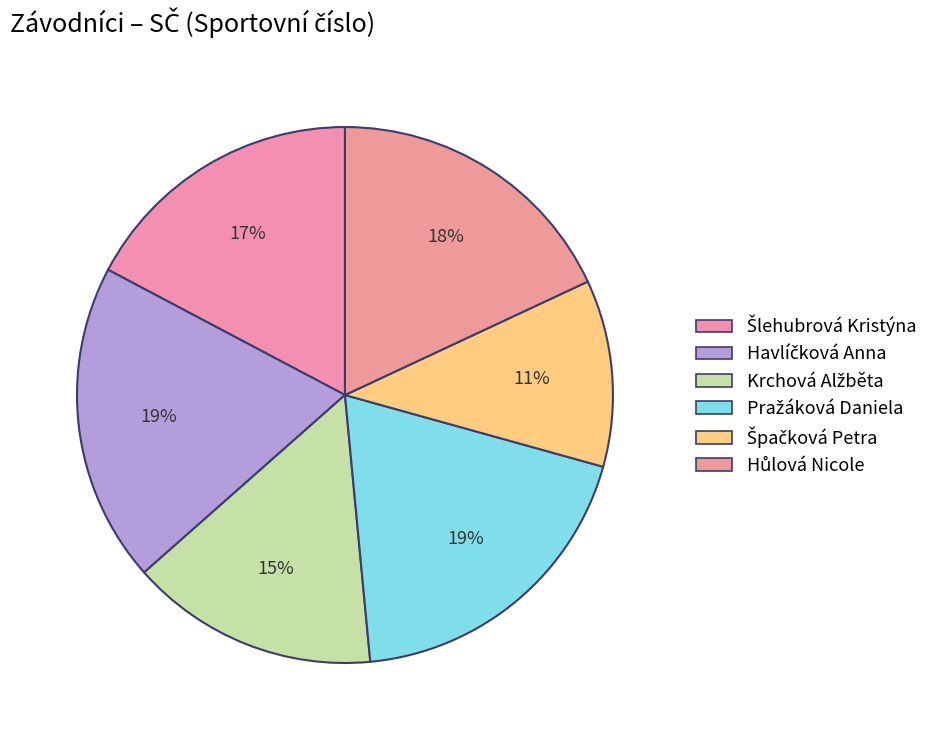

To the nearest percent, what is the average slice percentage?

17%